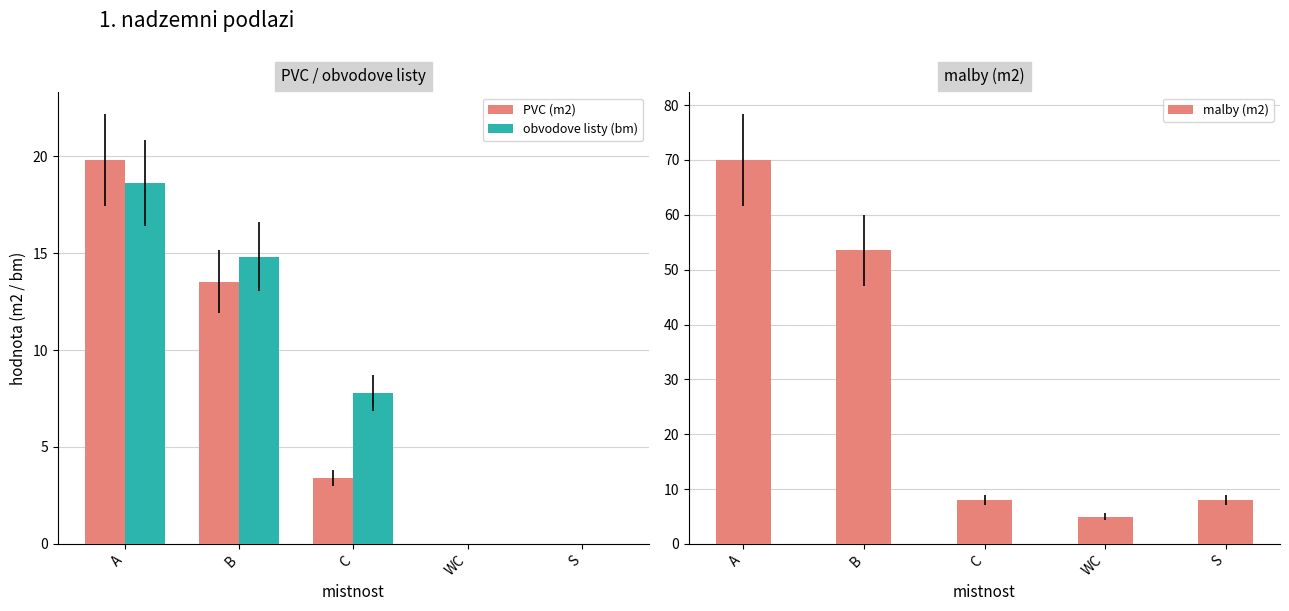

What value does the malby (m2) series have at B?

53.5